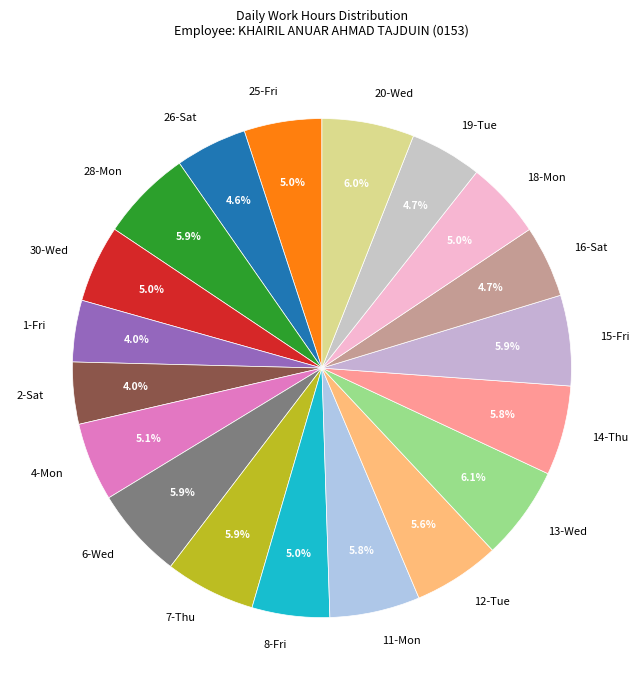

Is the sum of 6-Wed and 4-Mon greater than half?

No